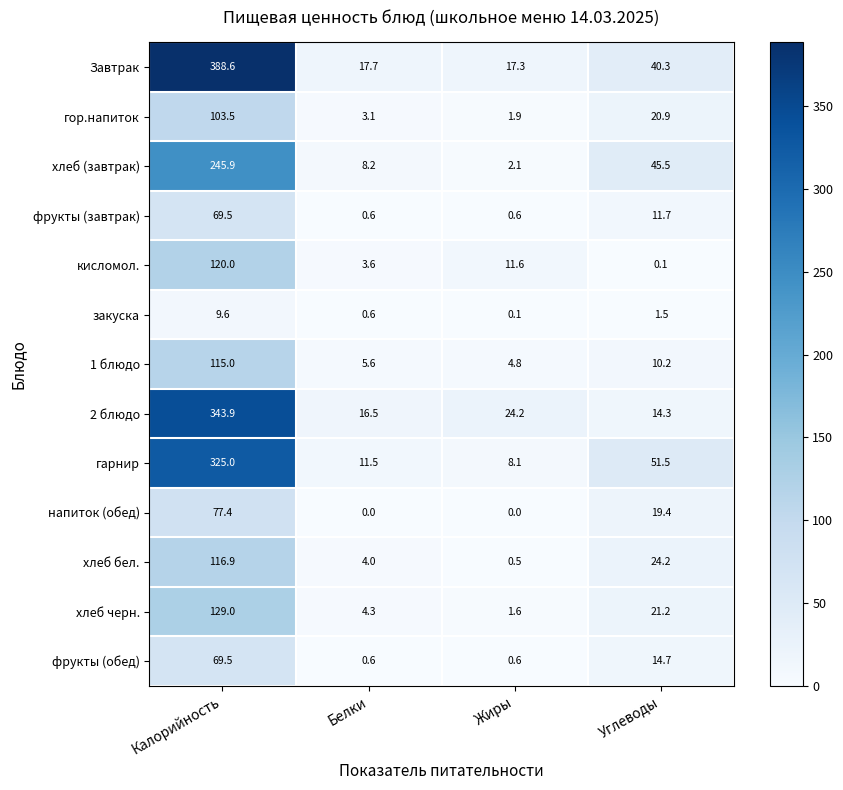

The value of хлеб черн. at Белки is 4.3. True or false?

True